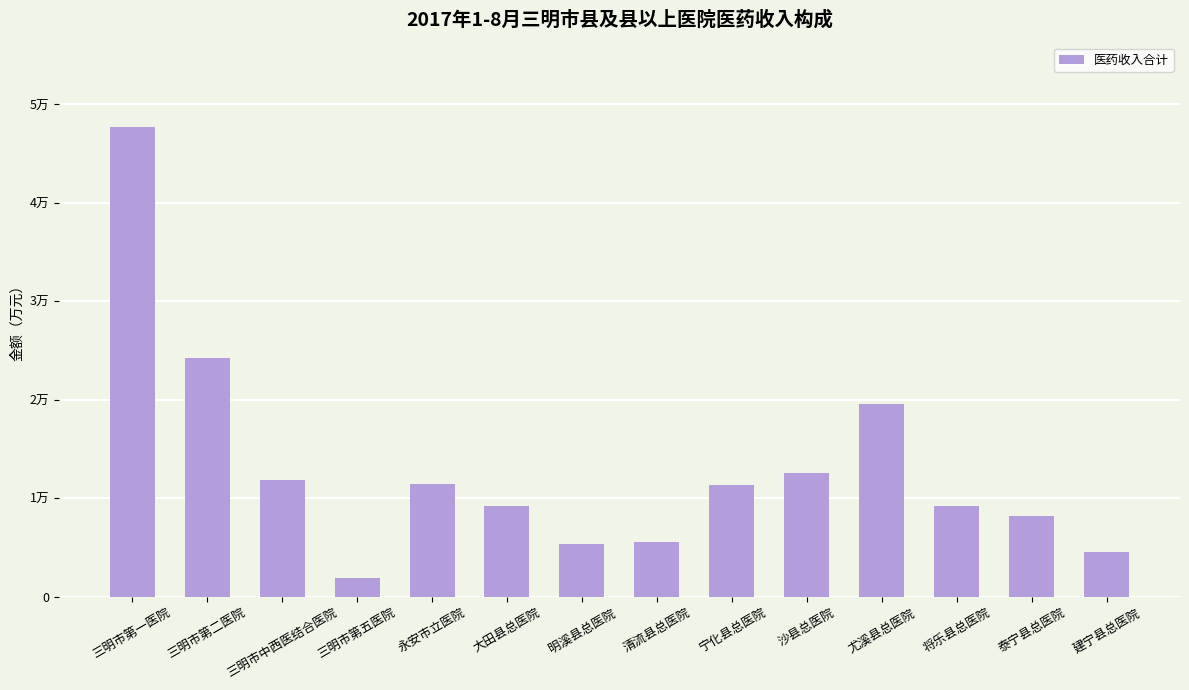

How many data points are above 11360?

7